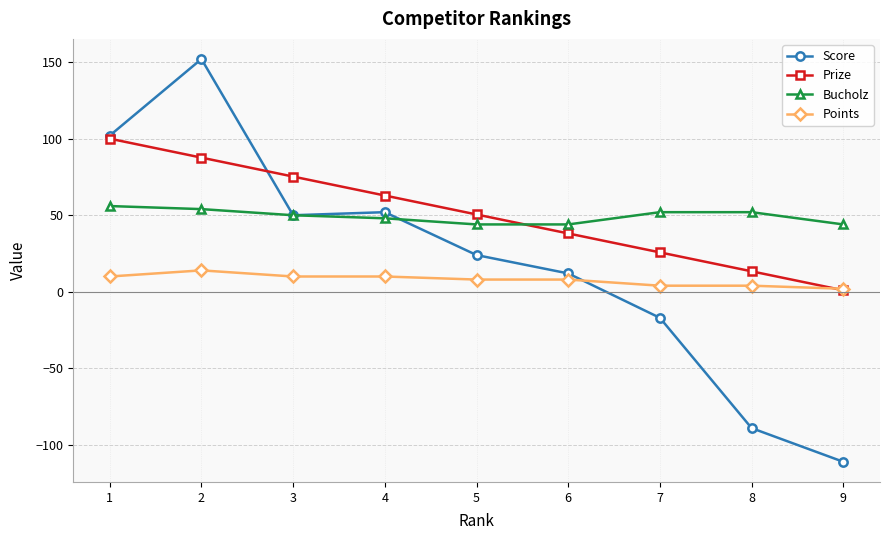

What is the difference between the highest and lowest values at 5?

42.5